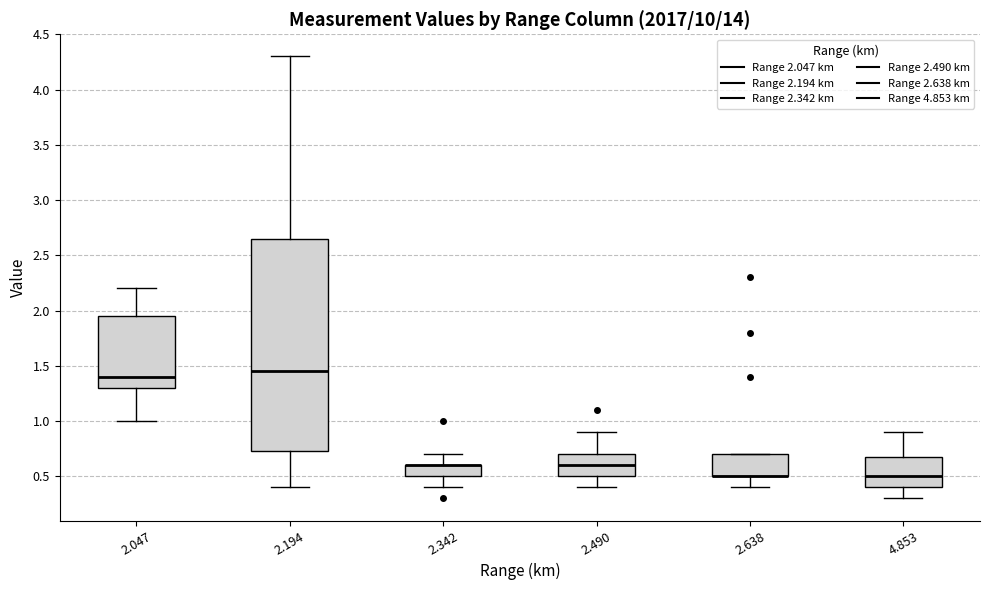

Reading left to right, transcribe this box plot: for each box, give where its median line is, the range the box spans, and where its two whiskers end, as read against the y-axis. The values are not printed on the chart, so give them approximately, as read against the axis.

2.047: median 1.40, box 1.30 to 1.95, whiskers 1.00 to 2.20
2.194: median 1.45, box 0.75 to 2.65, whiskers 0.40 to 4.30
2.342: median 0.60 (drawn on the box's upper edge), box 0.50 to 0.60, whiskers 0.40 to 0.70
2.490: median 0.60, box 0.50 to 0.70, whiskers 0.40 to 0.90
2.638: median 0.50 (drawn on the box's lower edge), box 0.50 to 0.70, whiskers 0.40 to 0.70
4.853: median 0.50, box 0.40 to 0.70, whiskers 0.30 to 0.90